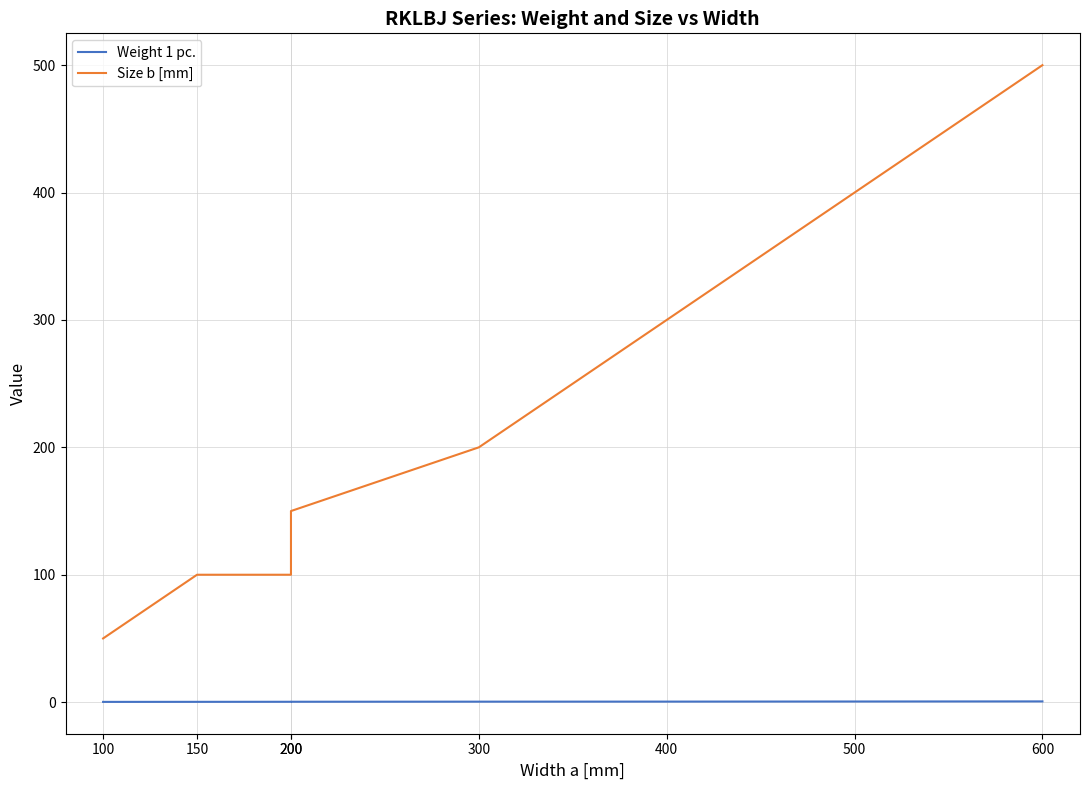

What is the maximum value shown in the chart?

500.0